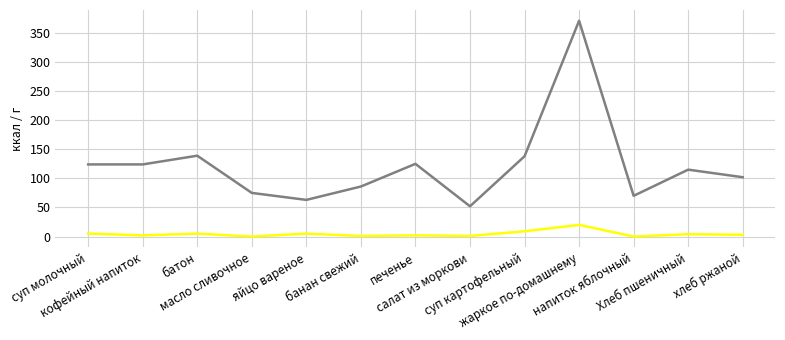

What position from the right is печенье?

7